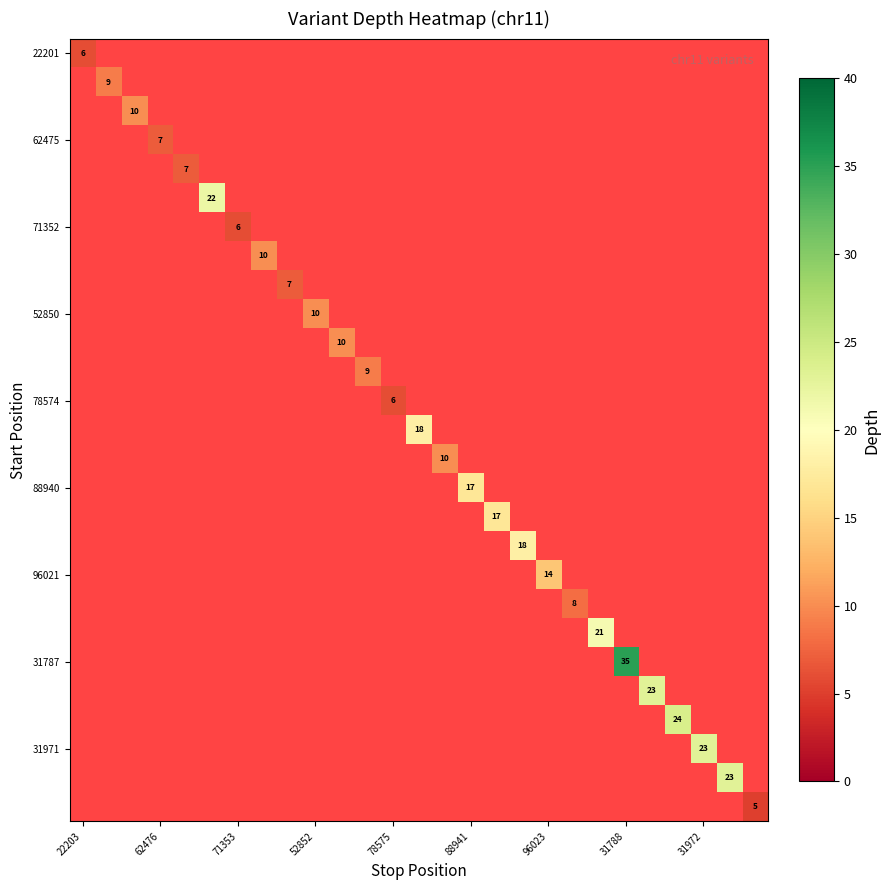

True or false: 52850 has a value of 10 at 52852.

True